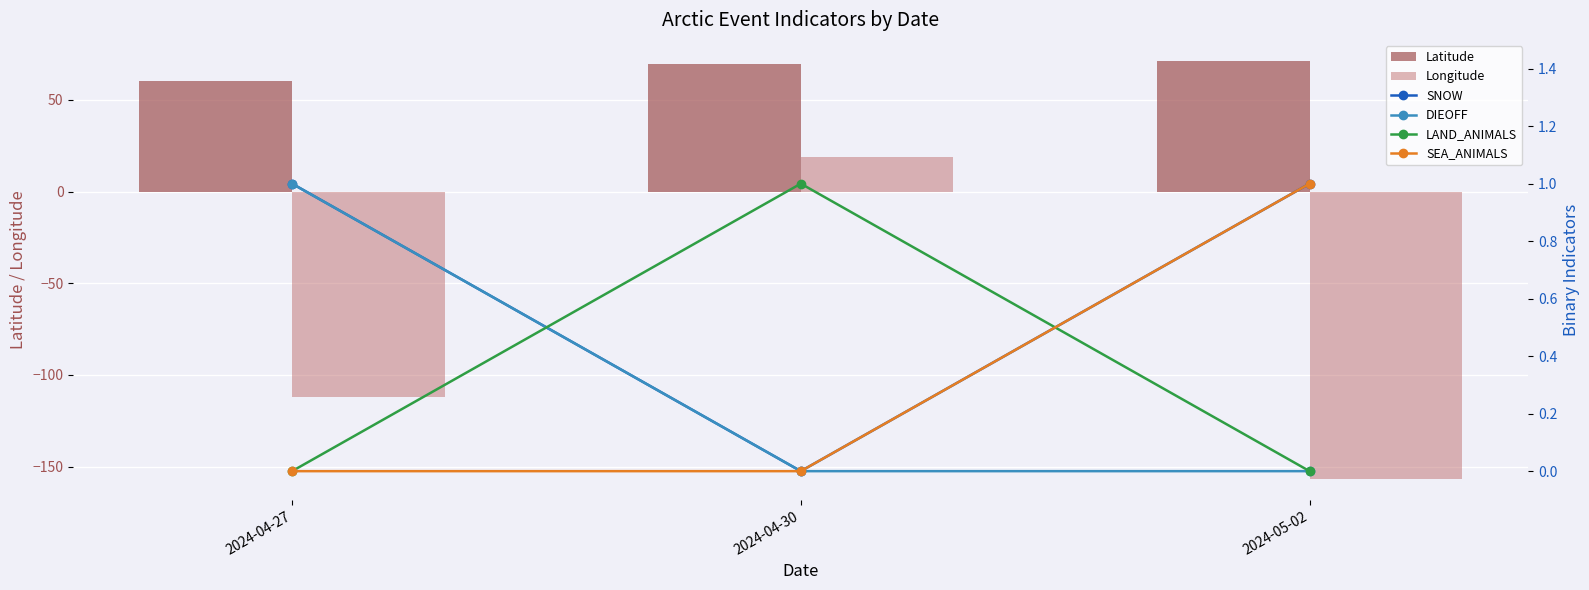

Is it true that SEA_ANIMALS equals 0.0 at 2024-04-30?

True